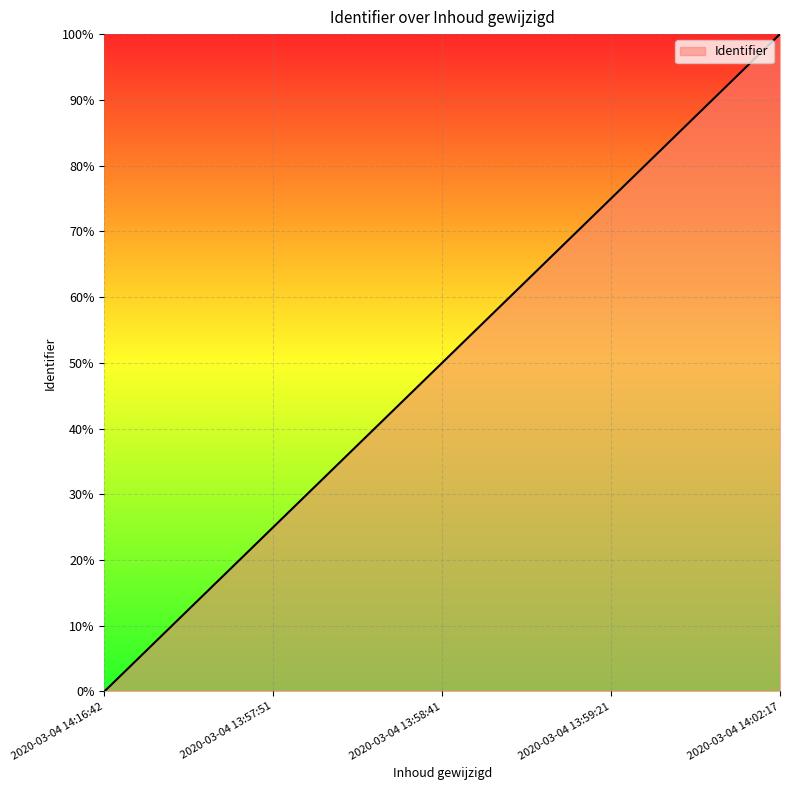

What is the difference between the second highest and minimum values?

0.8